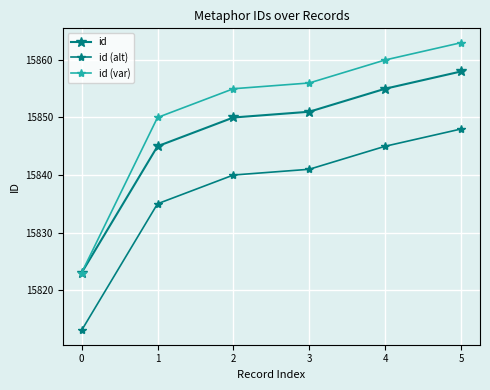

Does the chart have visible grid lines?

Yes